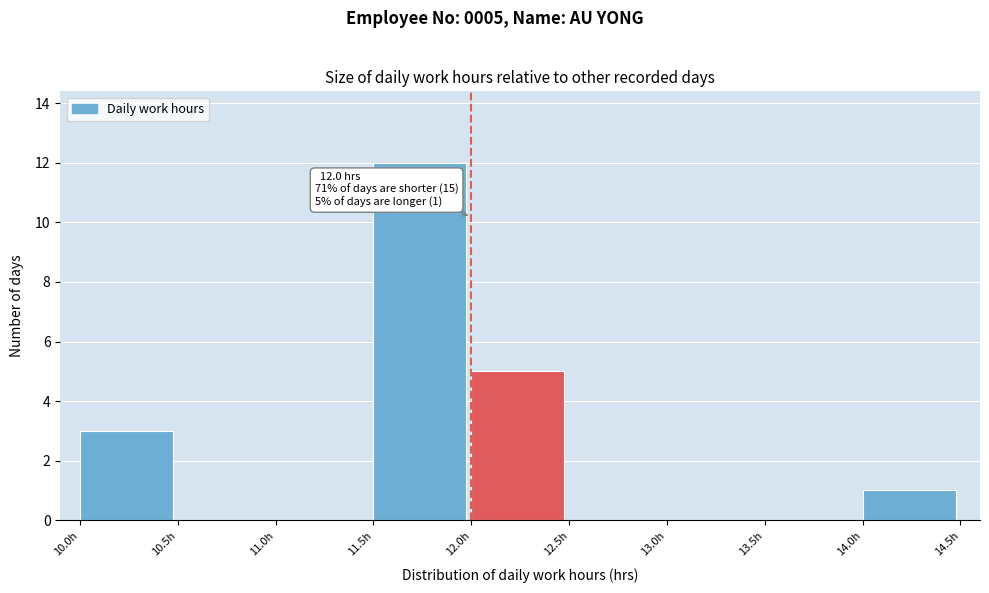

Over which range of the x-axis is the bar tallest?

11.5 to 12.0